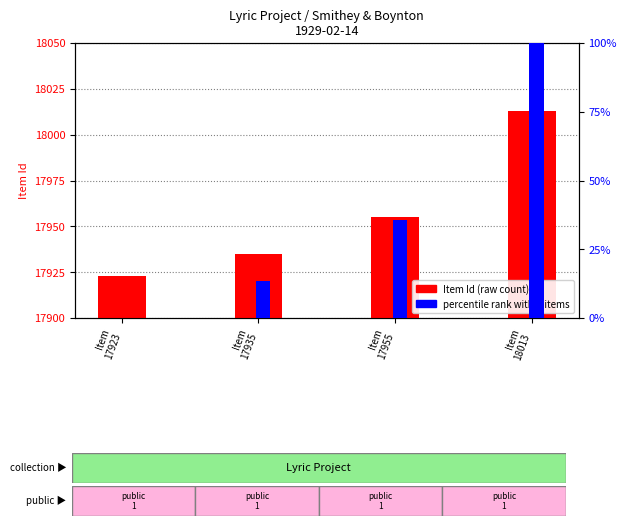

At Item
17923, list the series in order from smallest to largest.

percentile rank within items, Item Id (raw)